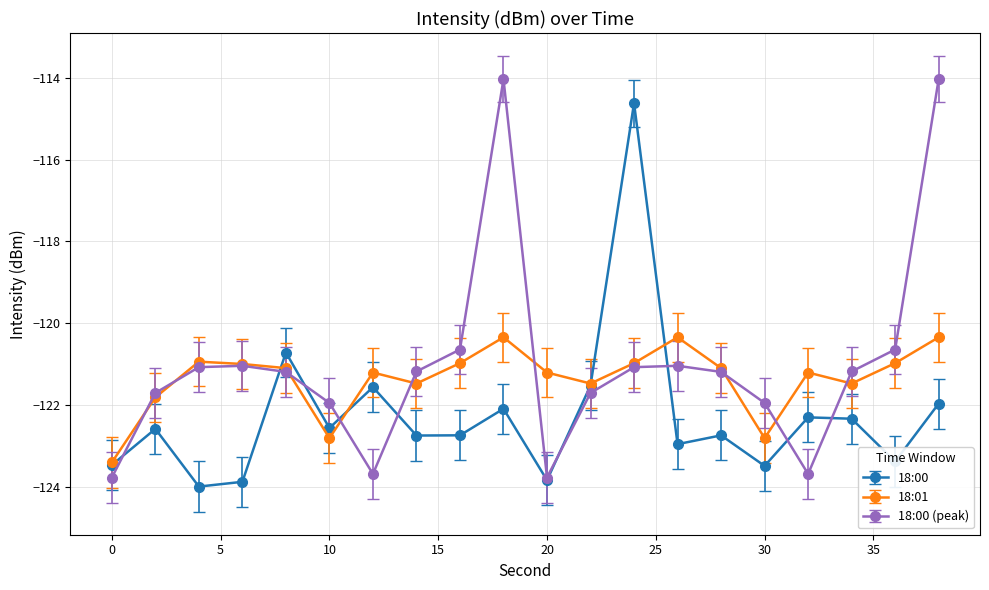

True or false: 18:00 has more than 2 interior local peaks.

True